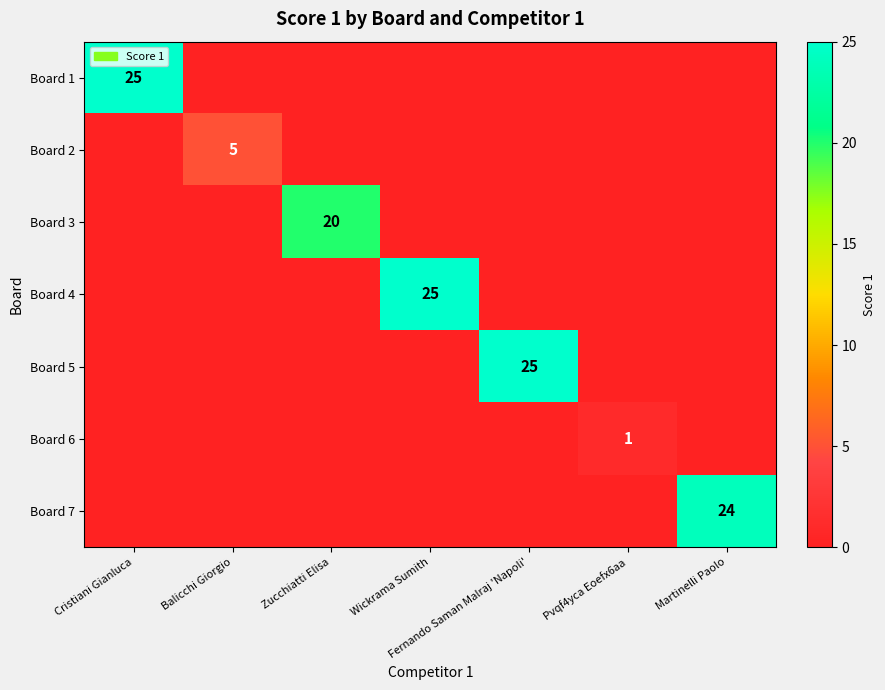

The value of Board 5 at Wickrama Sumith is 0. True or false?

True